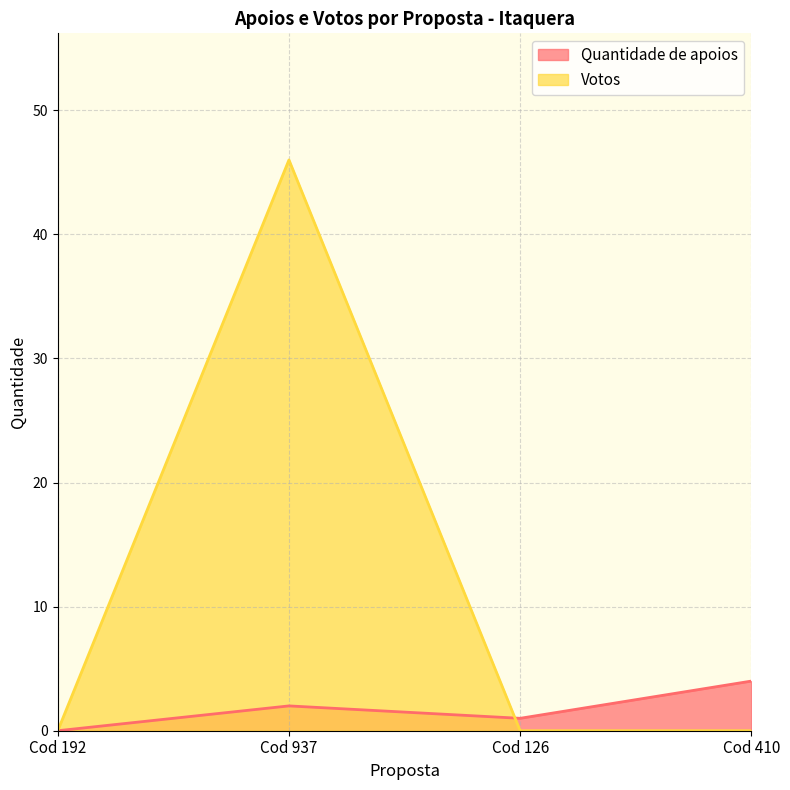

What is the difference between the Quantidade de apoios values at Cod 937 and Cod 410?

2